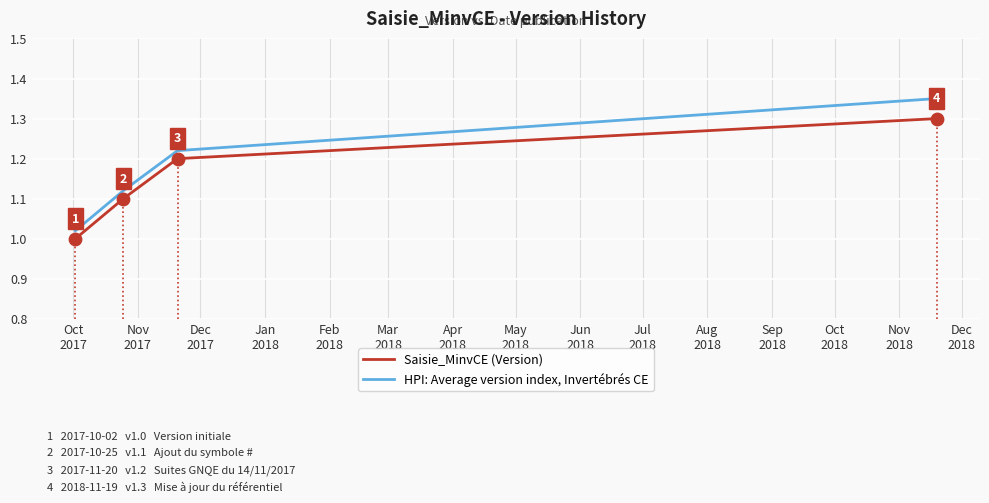

True or false: HPI: Average version index, Invertébrés CE has more than 2 interior local peaks.

False